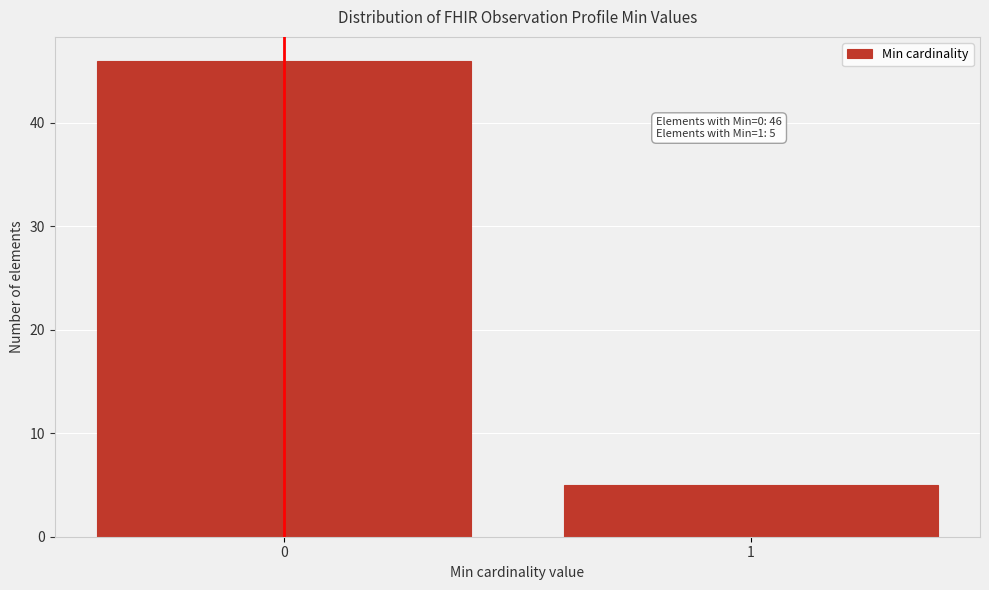

Reading left to right, transcribe all the data shown in this chart.

0=46	1=5